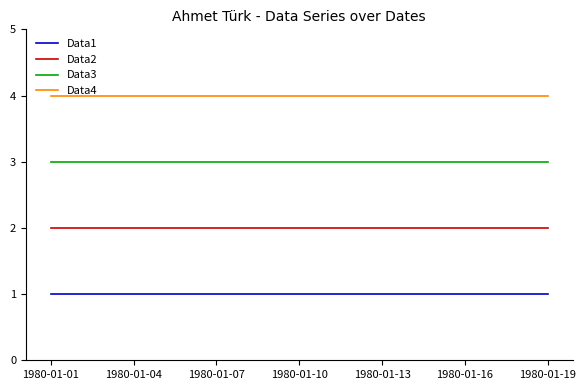

Which series has the largest total across all categories?

Data4